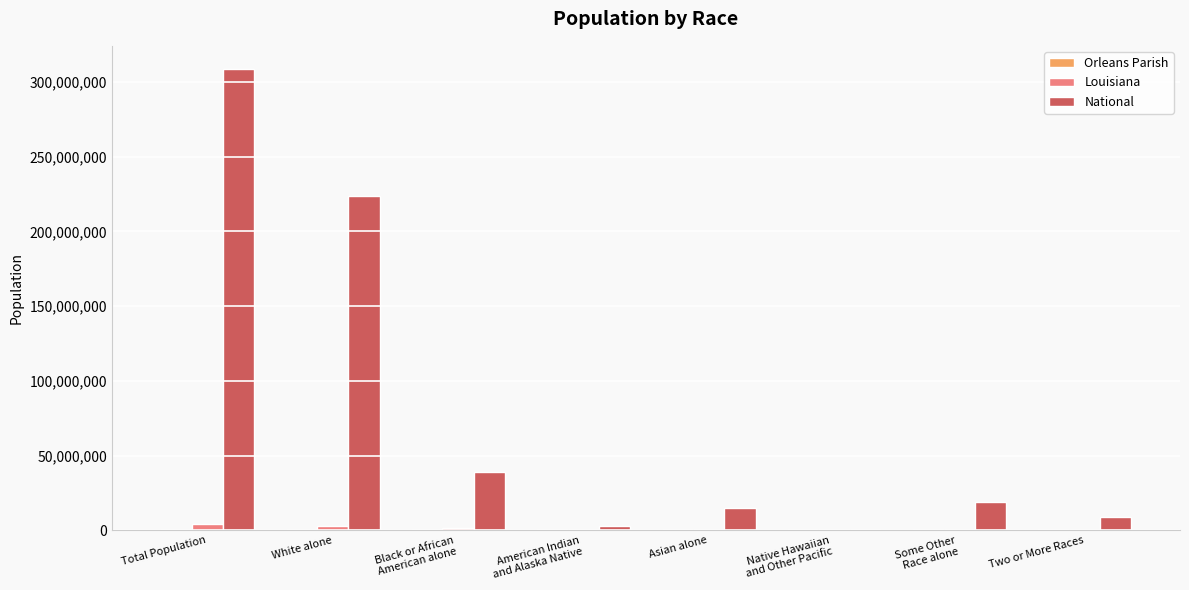

At which category does the chart reach its peak across all series?

Total Population